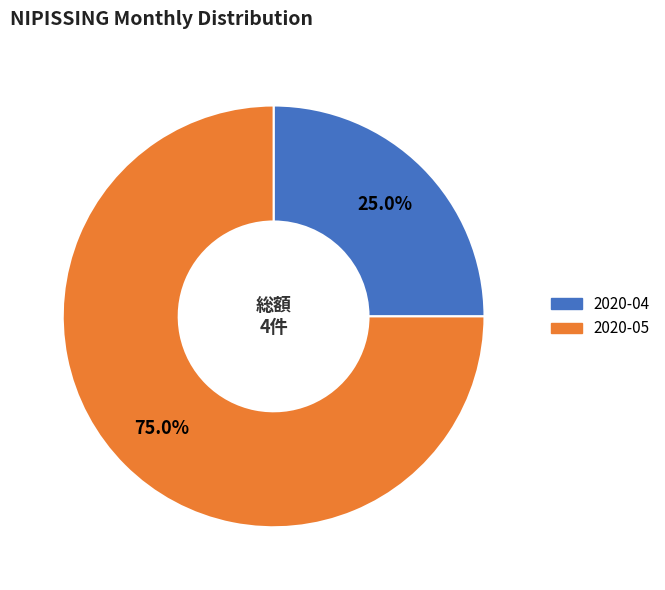

Which category has the biggest portion of the pie?

2020-05